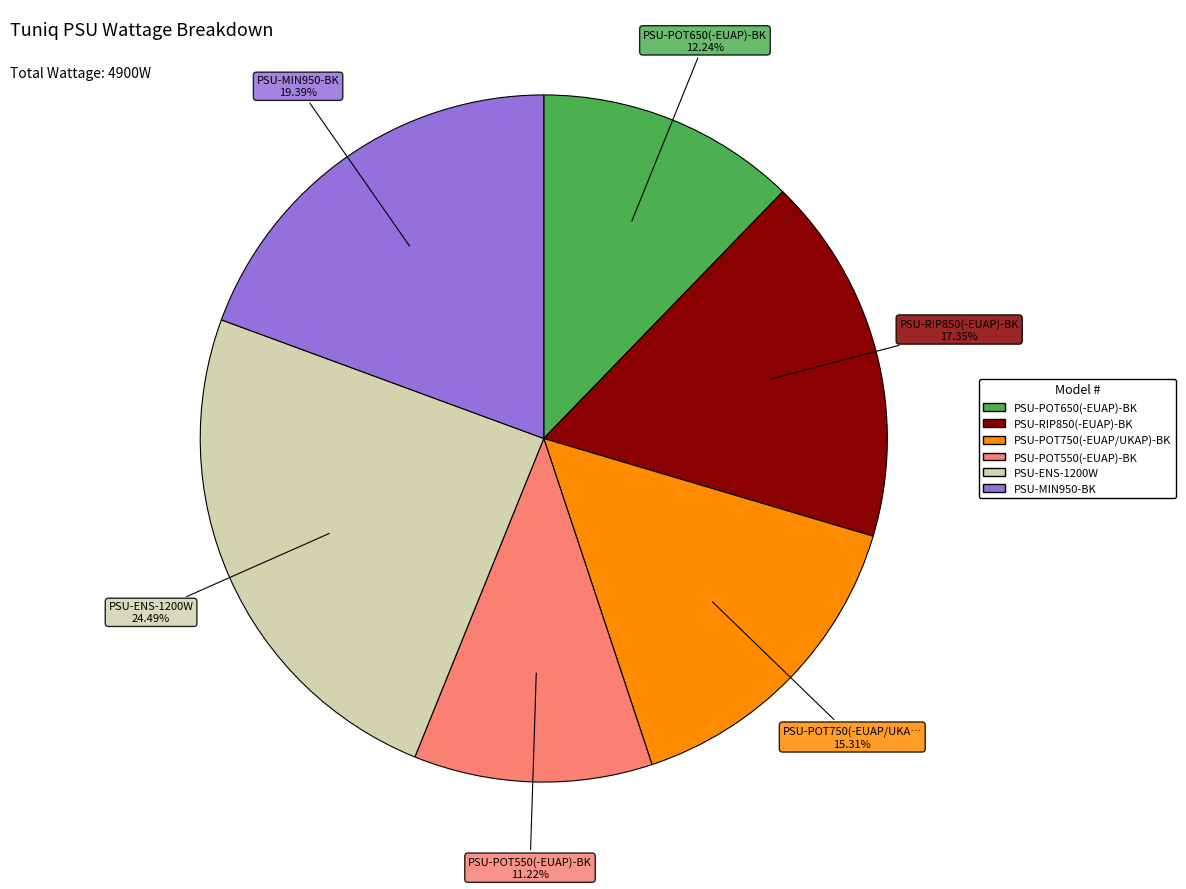

Rank the categories by value from highest to lowest.

PSU-ENS-1200W, PSU-MIN950-BK, PSU-RIP850(-EUAP)-BK, PSU-POT750(-EUAP/UKAP)-BK, PSU-POT650(-EUAP)-BK, PSU-POT550(-EUAP)-BK